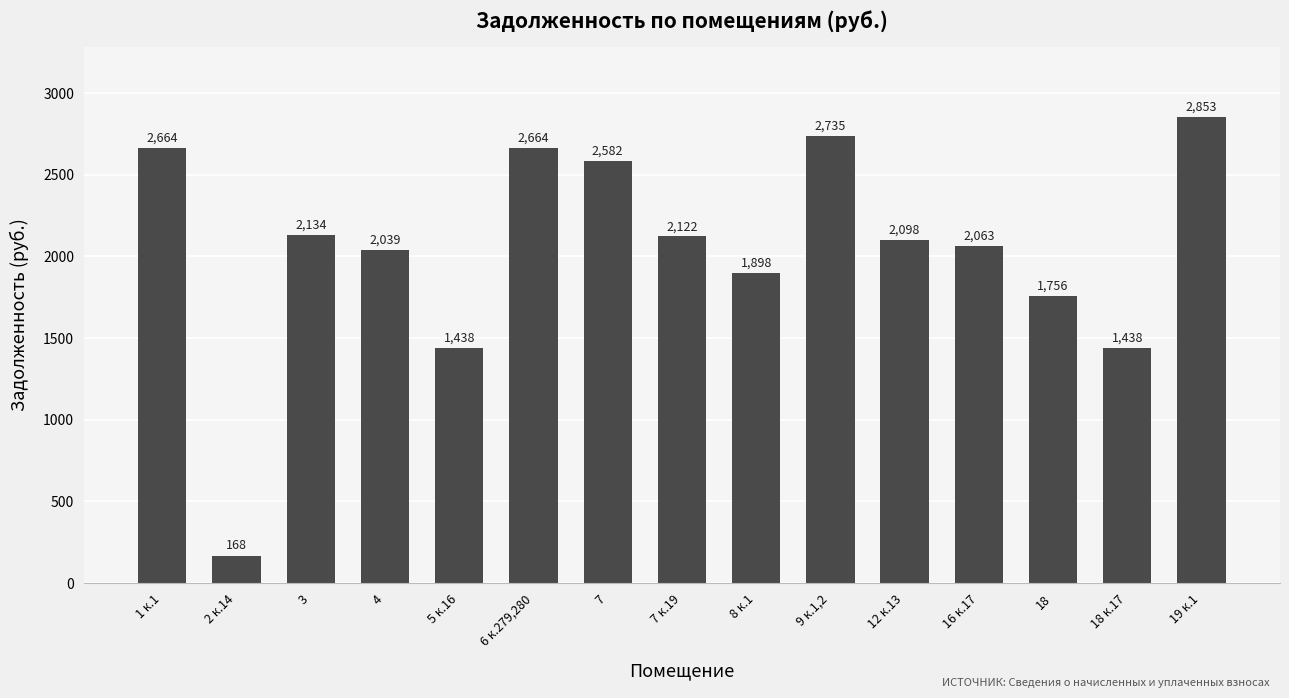

What is the change in value from 4 to 9 к.1,2?

+695.5